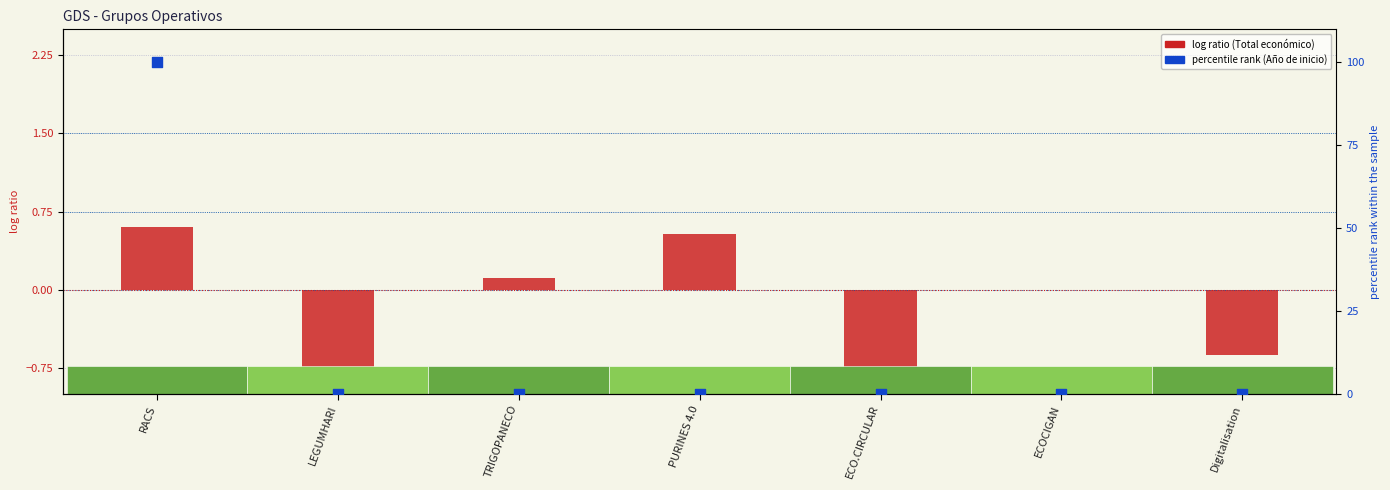

Which series reaches the maximum Y coordinate?

percentile rank (Año de inicio)